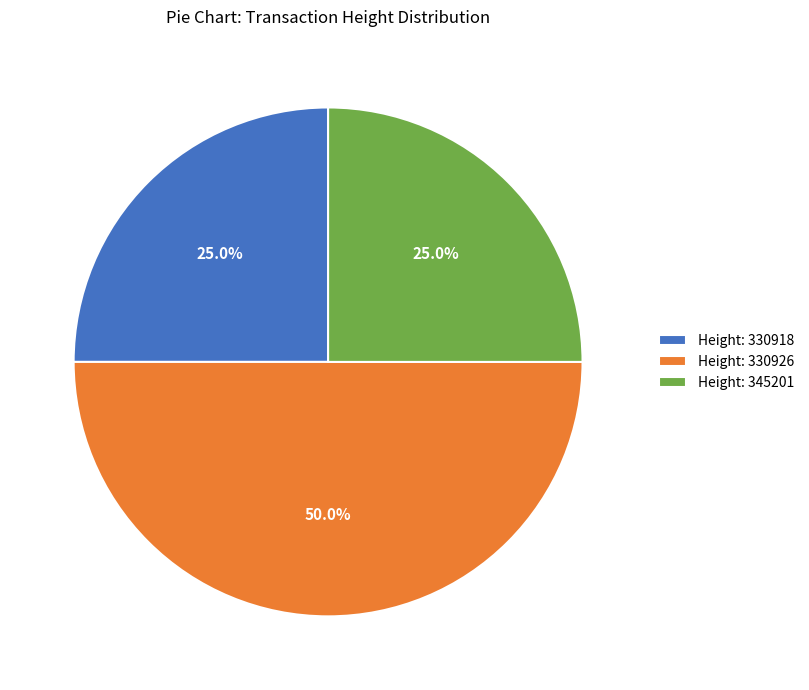

To the nearest percent, what is the average slice percentage?

33%